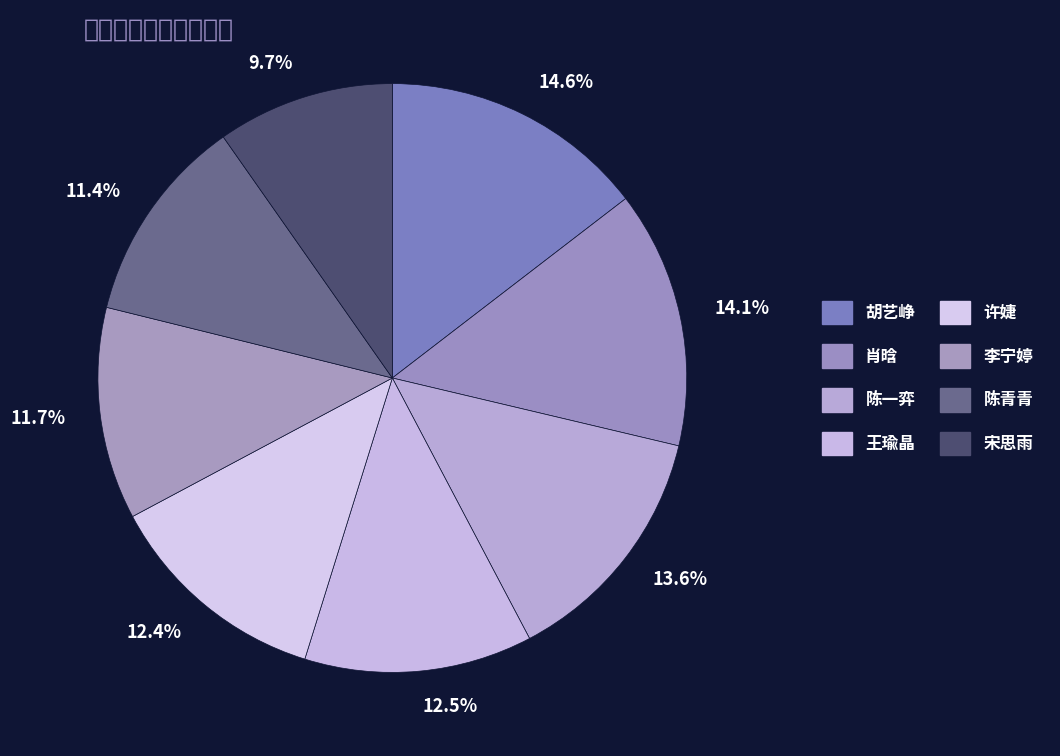

What is the smallest slice in the pie chart?

9.7%